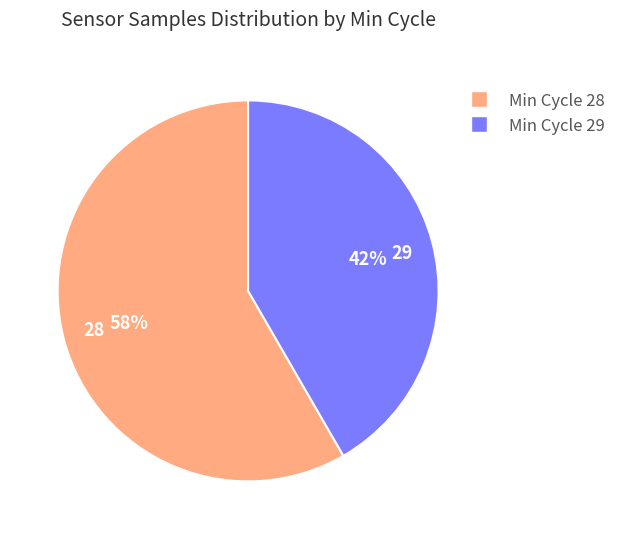

To the nearest percent, what portion does 29 represent?

42%